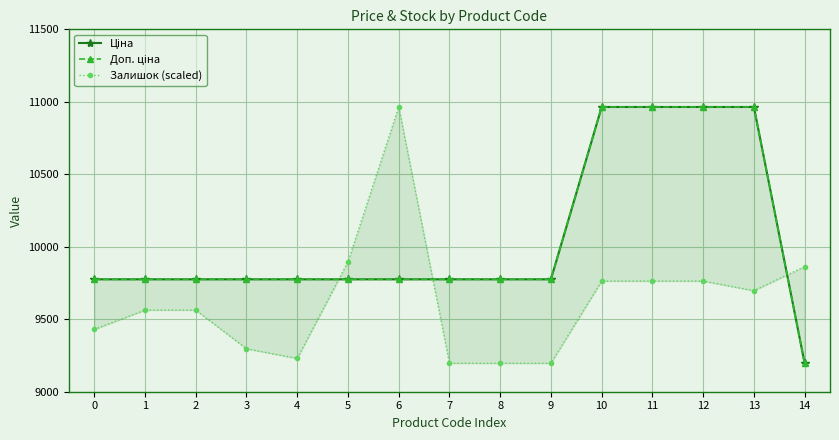

True or false: Доп. ціна has more than 0 interior local peaks.

False